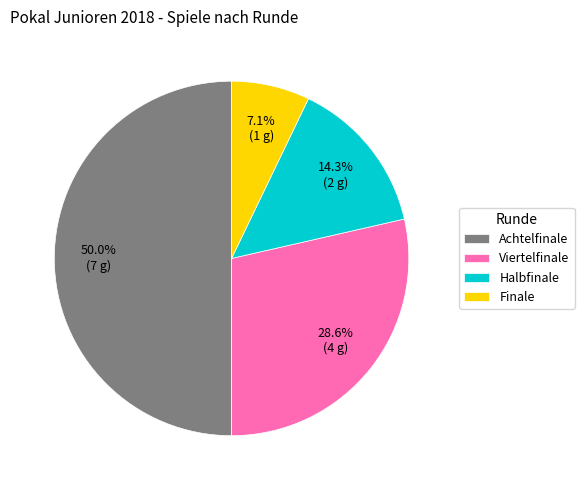

Which has a higher value, Finale or Halbfinale?

Halbfinale